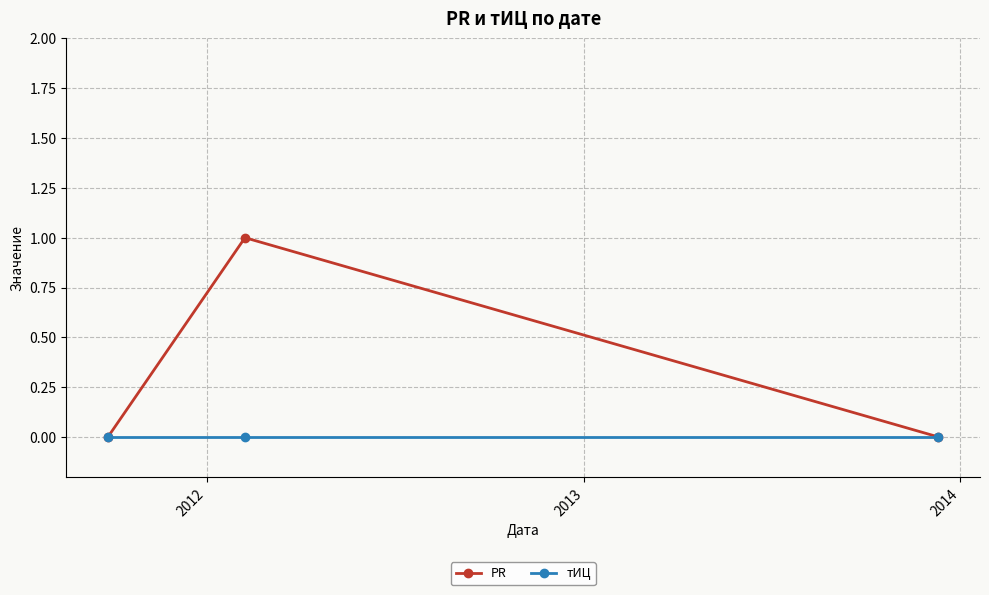

List the series in order of their peak value, lowest first.

тИЦ, PR